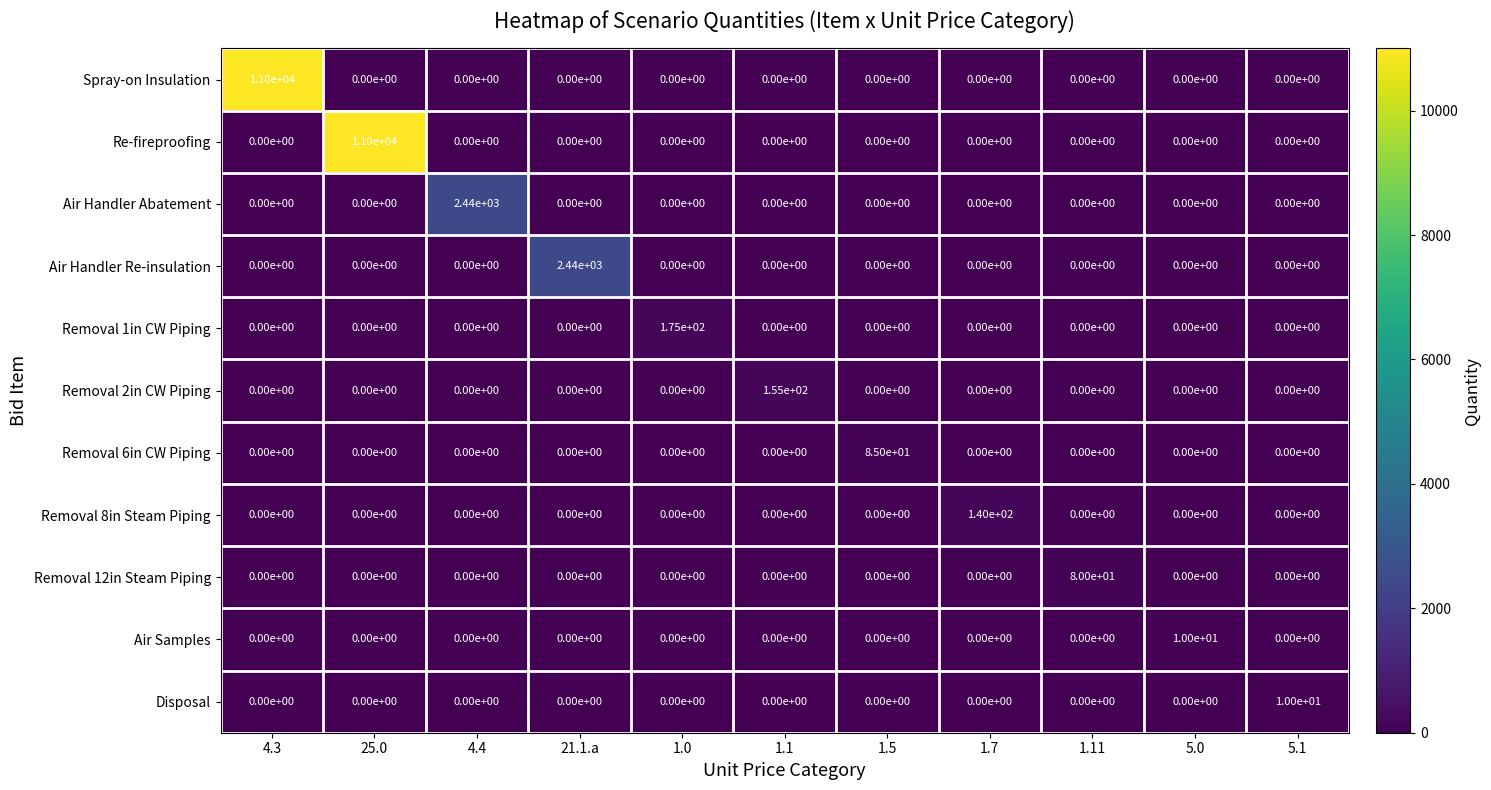

Which category has the highest value in the Re-fireproofing series?

25.0